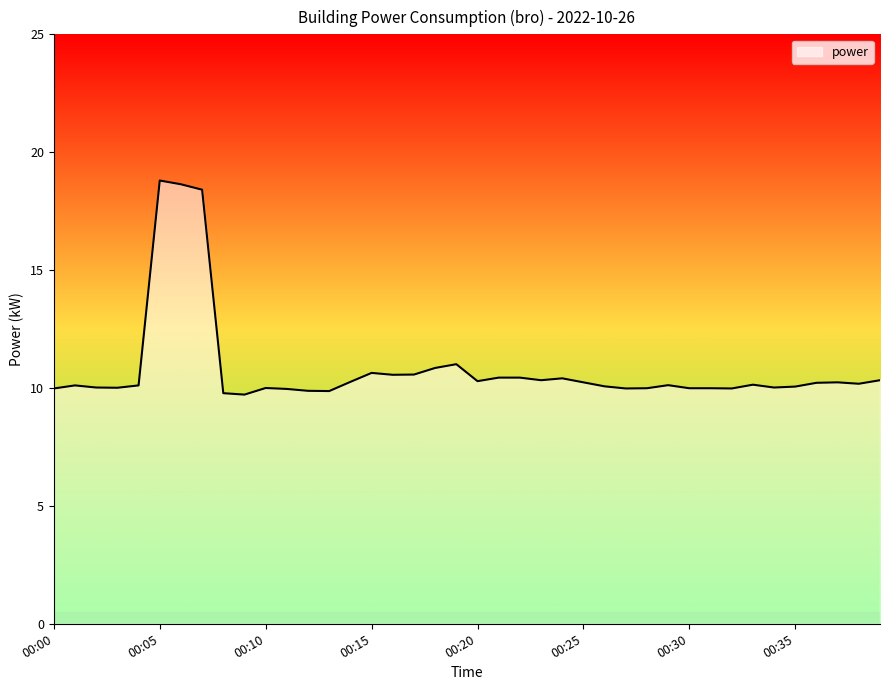

What is the difference between the maximum and minimum values?

9.1